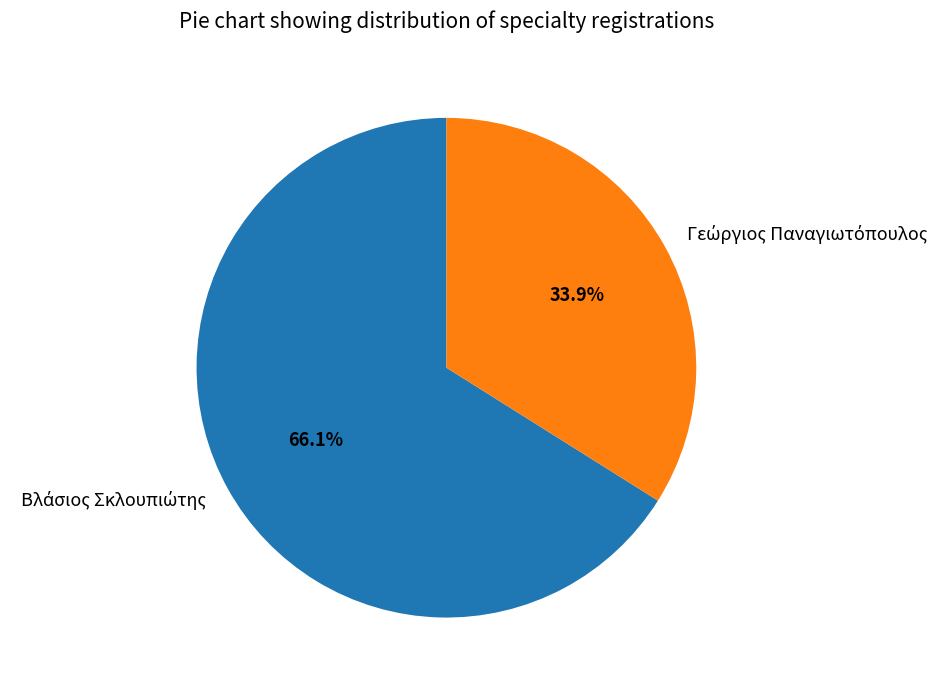

Does any single category account for the majority?

Yes